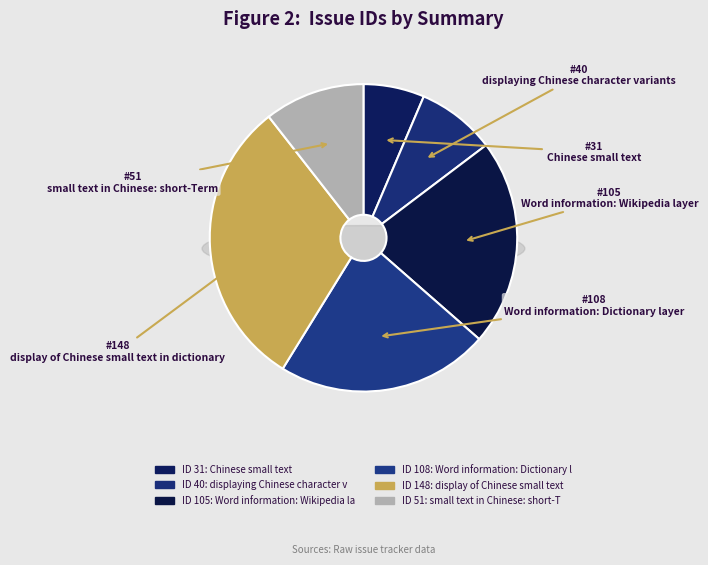

To the nearest percent, what percentage of the pie is Word information: Wikipedia layer?

22%